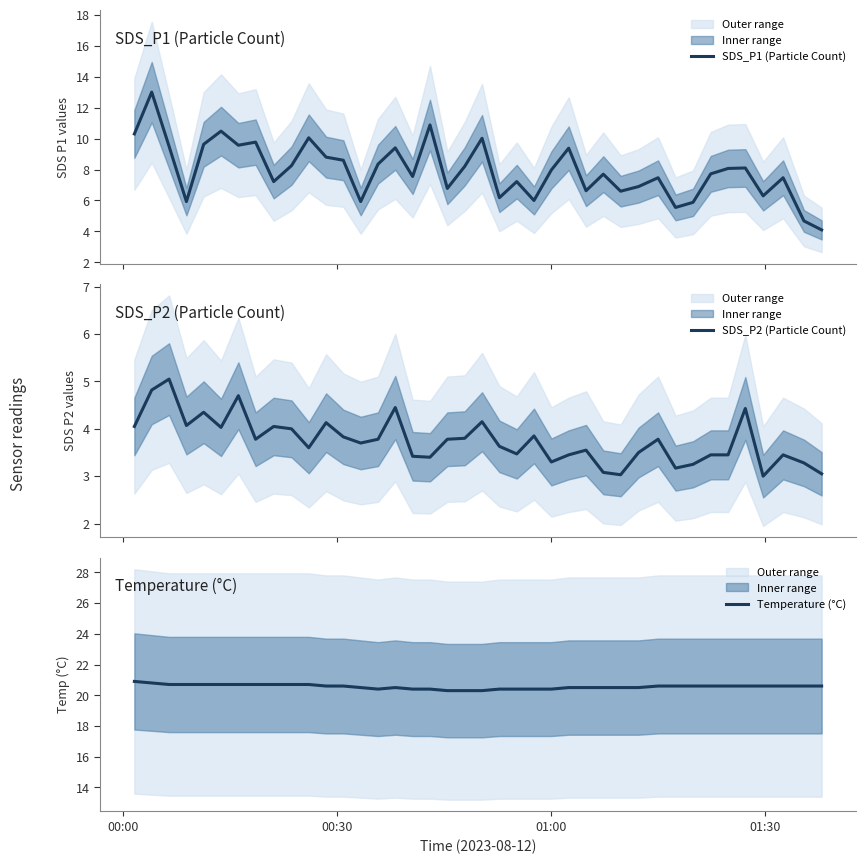

What is the maximum value for SDS_P1 (Particle Count)?

13.0